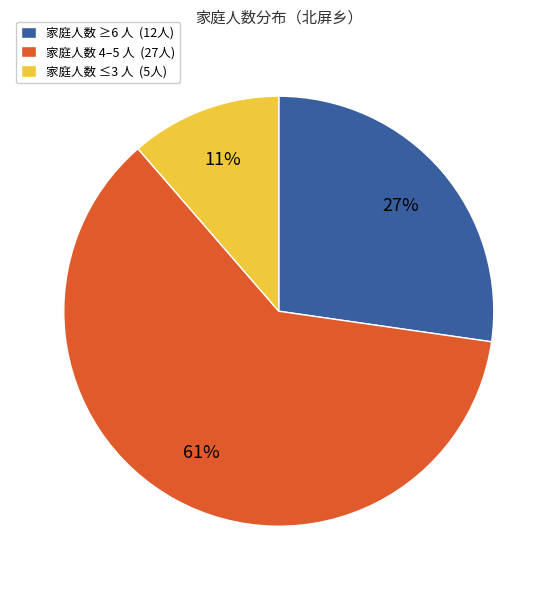

Do 家庭人数 4–5 人 (27人) and 家庭人数 ≥6 人 (12人) together represent more than half of the pie?

Yes